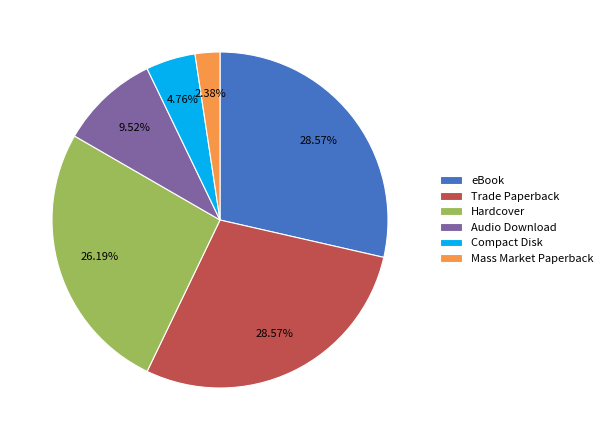

Approximately how many times larger is the value at Trade Paperback compared to Hardcover?

1.1